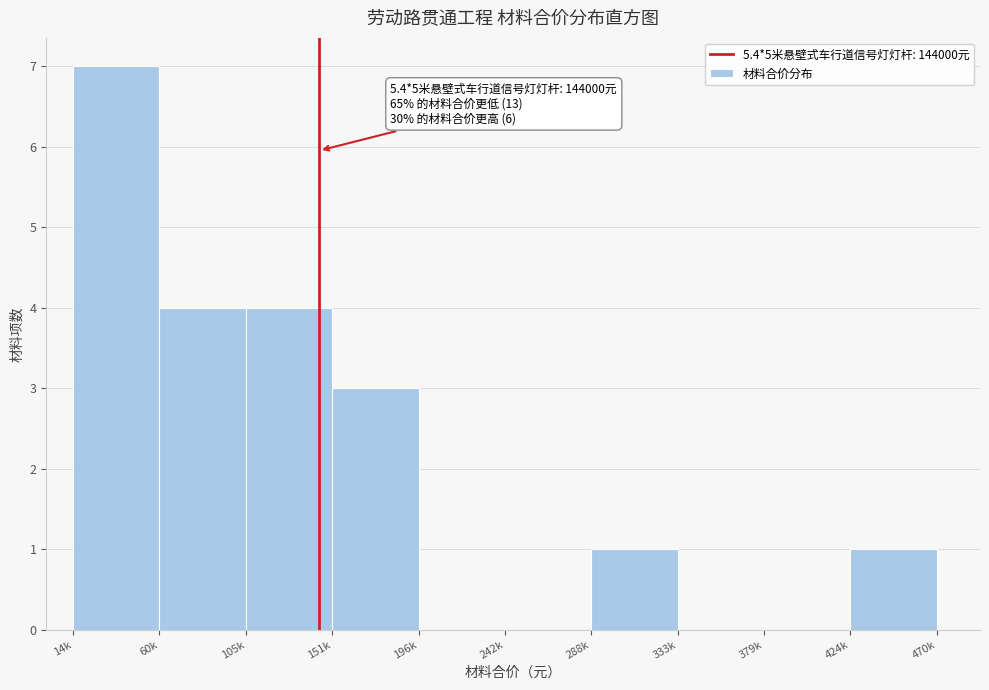

Reading left to right, extract all data points from this chart.

14k=7	60k=4	105k=4	151k=3	196k=0	242k=0	288k=1	333k=0	379k=0	424k=1